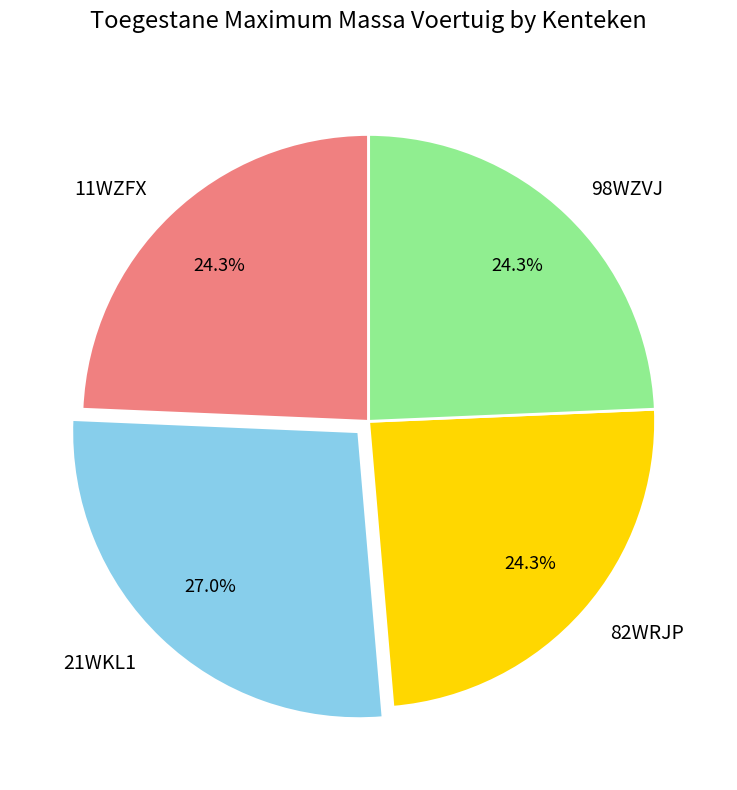

To the nearest percent, what portion does 21WKL1 represent?

27%